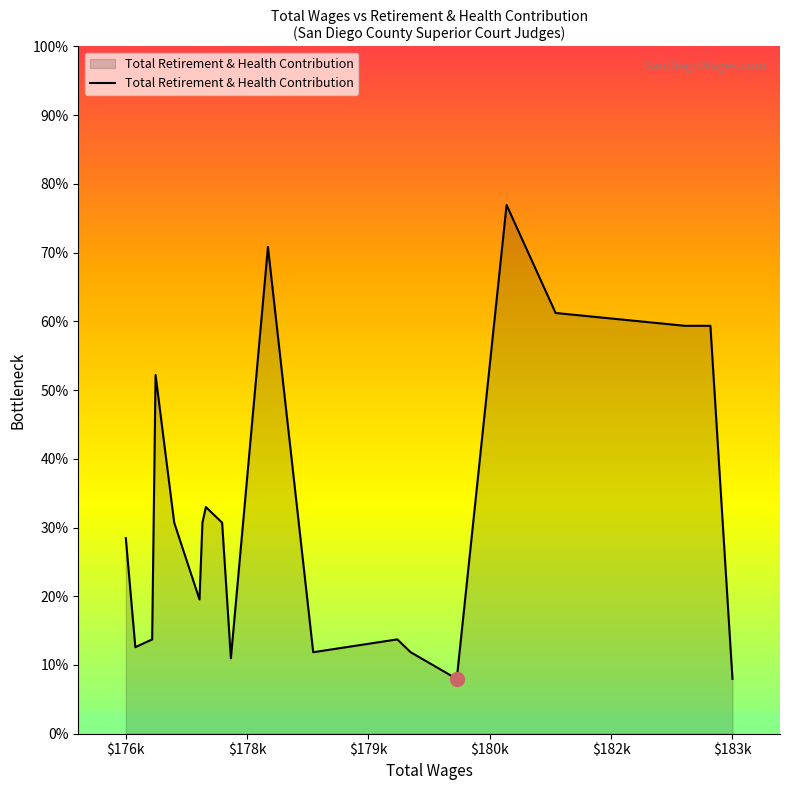

Does the chart have visible grid lines?

No